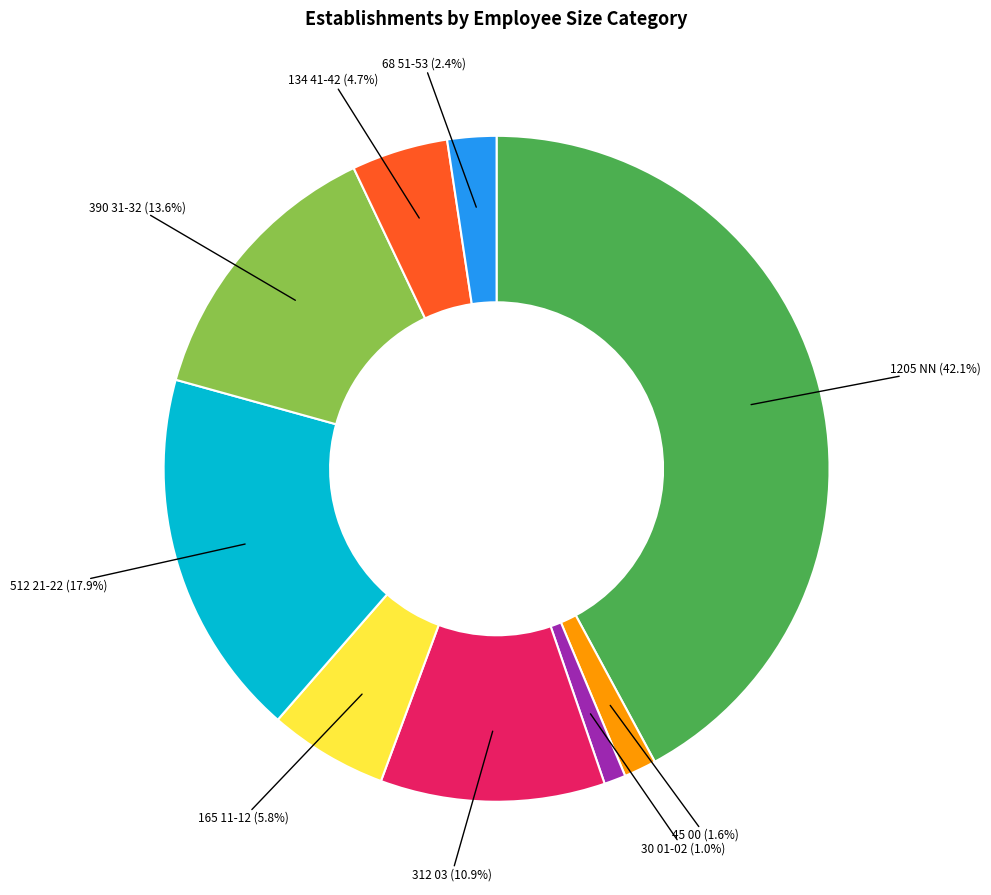

Is there a majority slice in this chart?

No